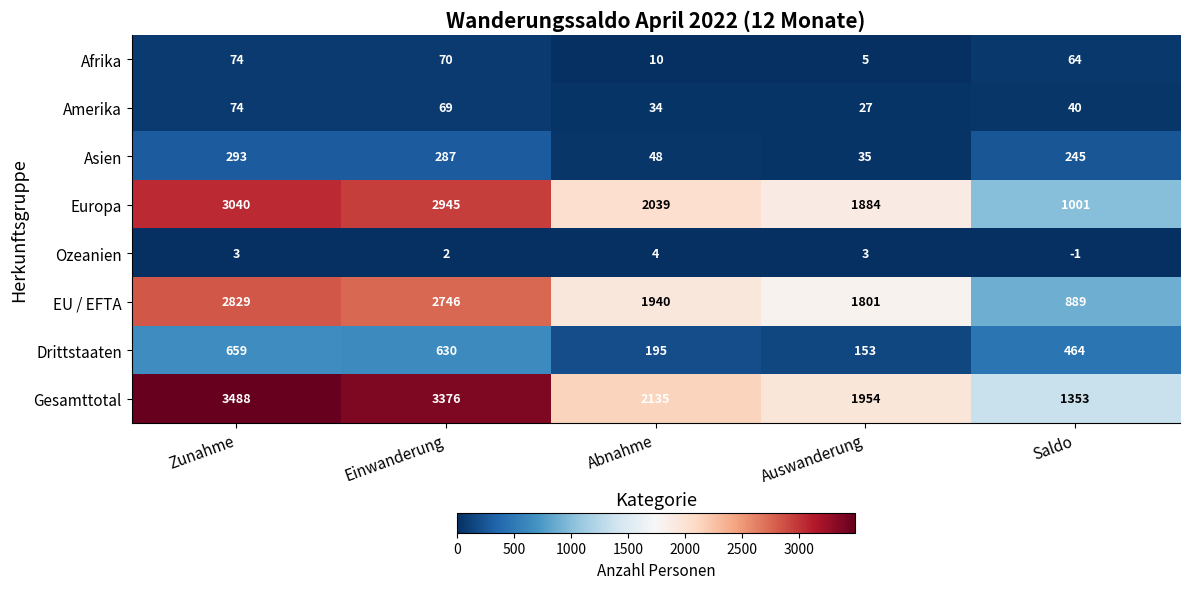

What is the difference between the second highest and second lowest values in the Drittstaaten series?

435